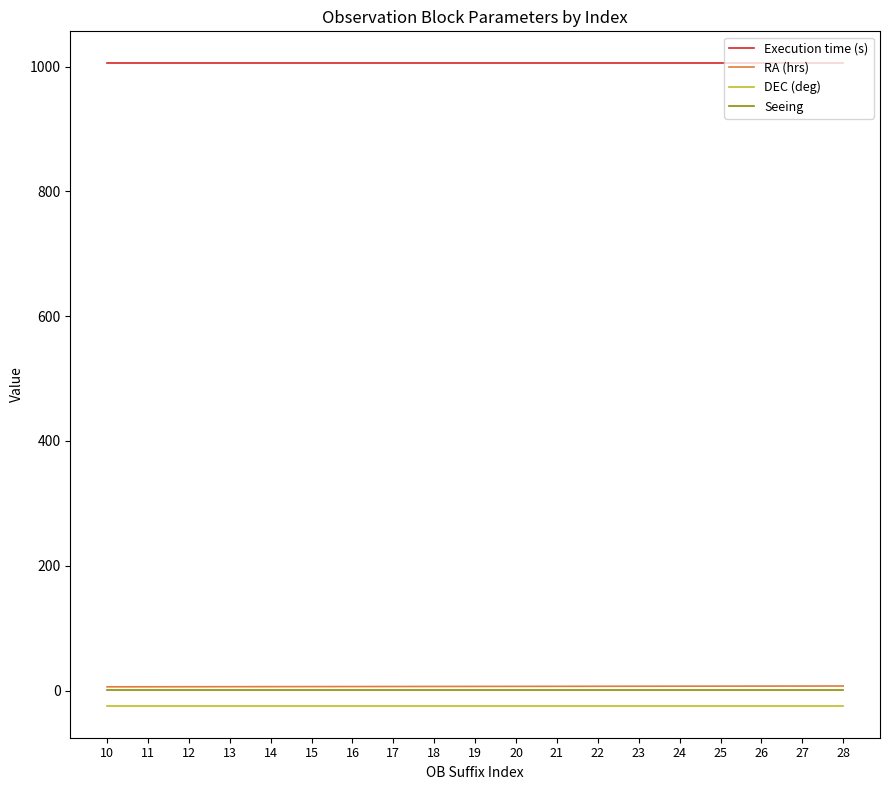

At how many categories does at least one series exceed 149?

19